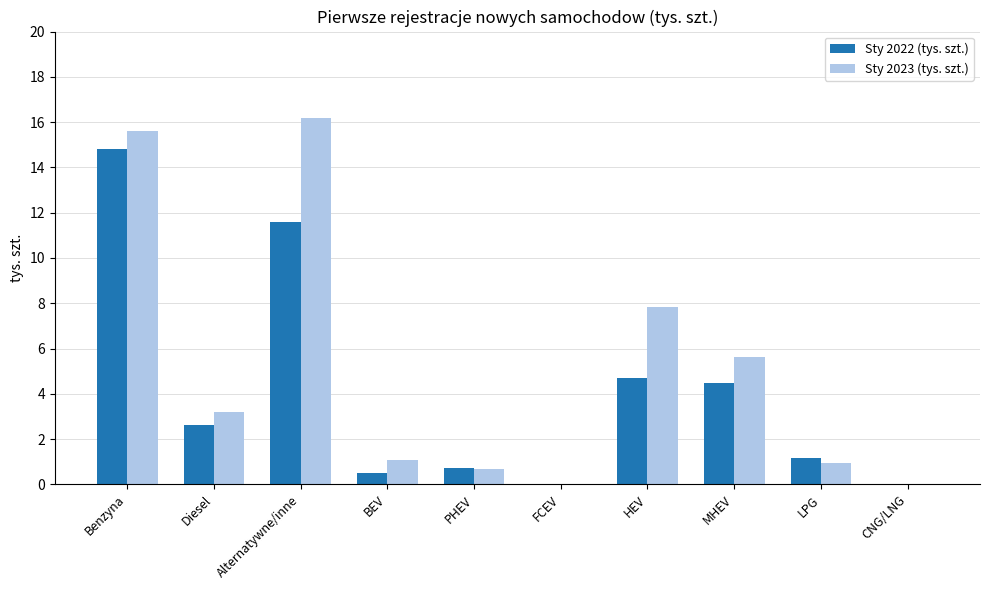

What is the greatest value displayed?

16.2